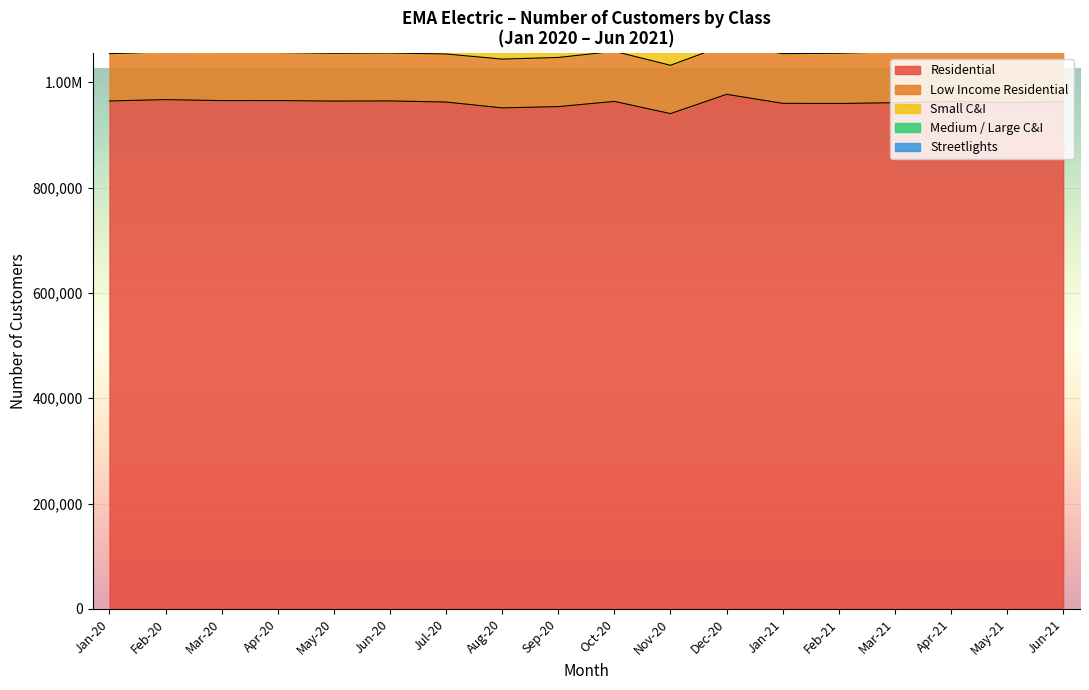

Does the chart display data point markers on the line(s)?

No